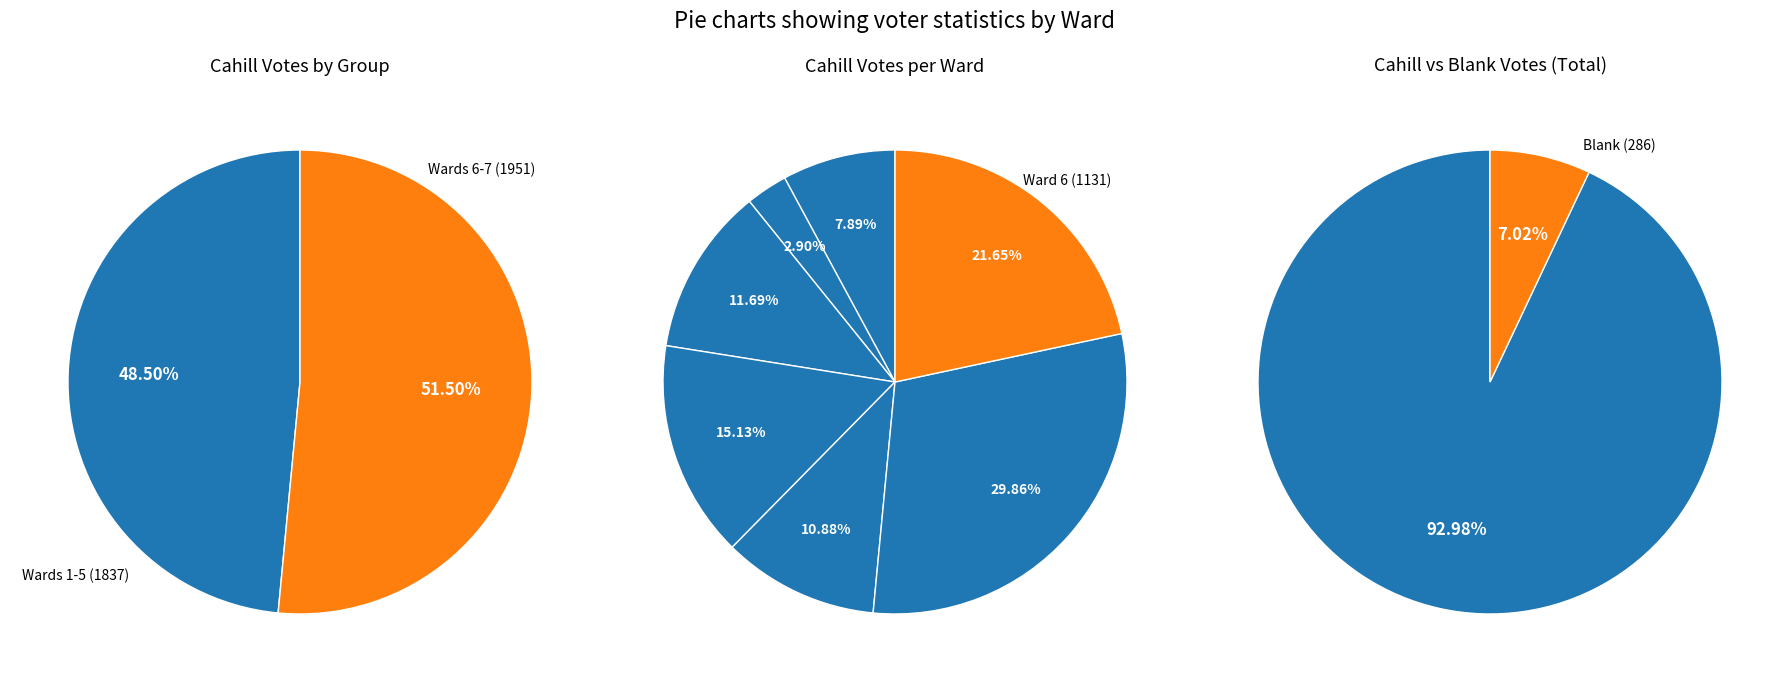

To the nearest percent, what is the combined percentage of Ward 4 and Ward 5?

26%